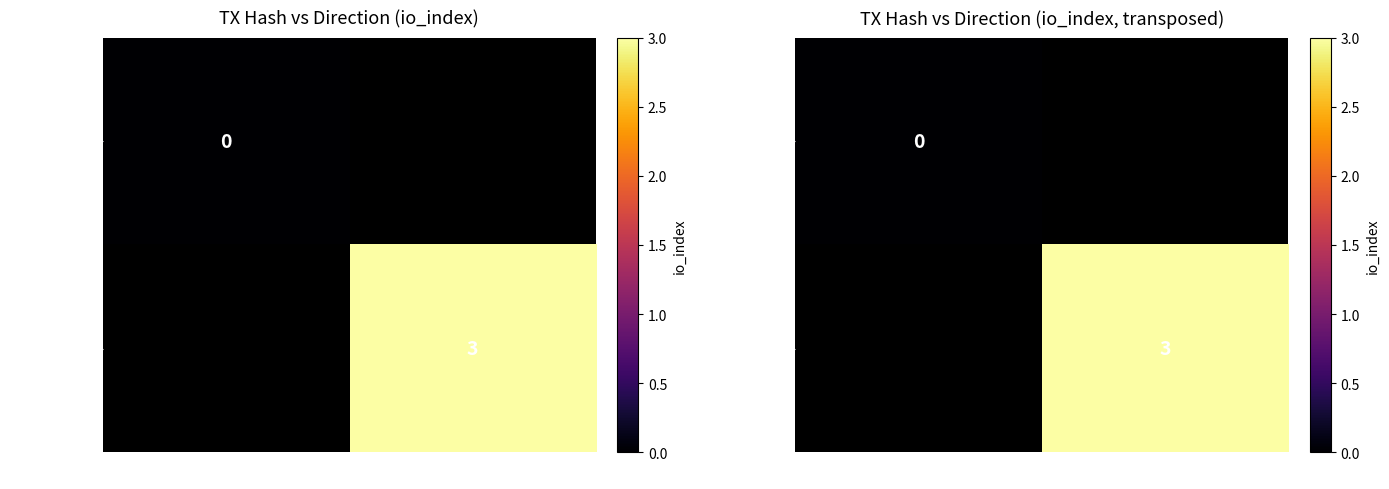

Is the value of 5421b05f… at 1 greater than the value of 41324e76… at 1?

No